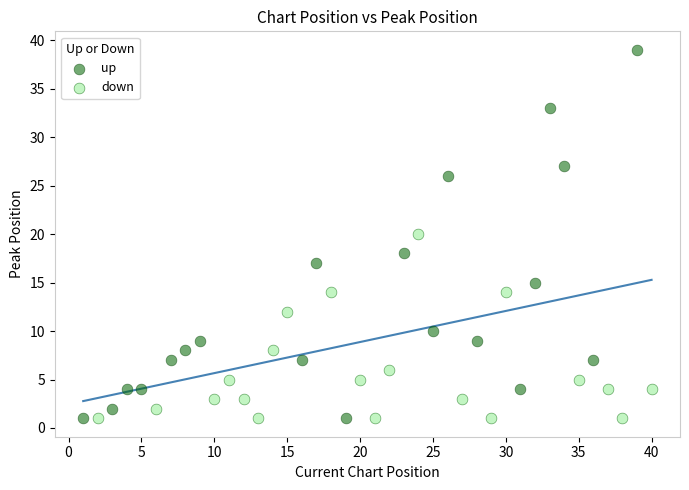

Which series has the largest Y range (max minus min)?

up